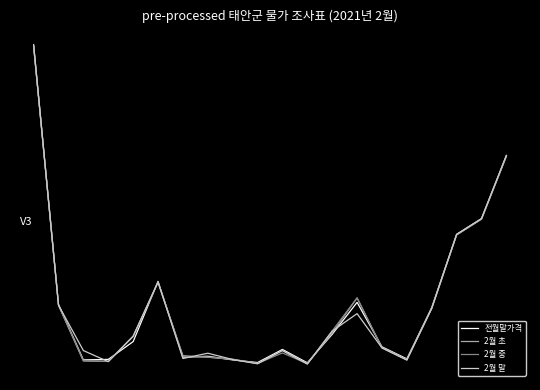

True or false: 2월 말 has more than 2 interior local peaks.

True